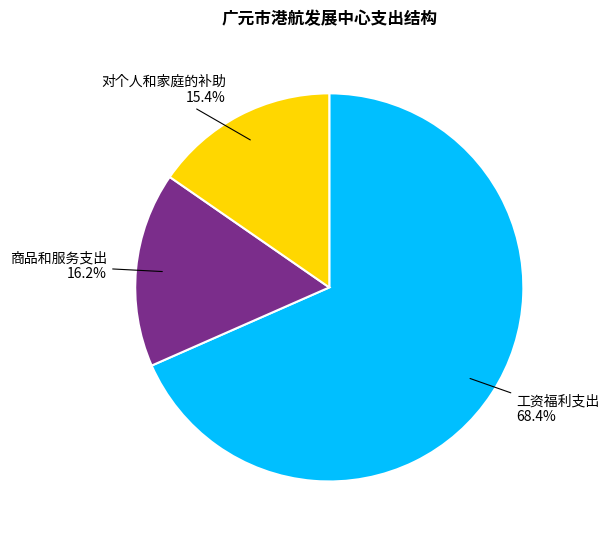

The 商品和服务支出 slice represents 16% of the pie. True or false?

True